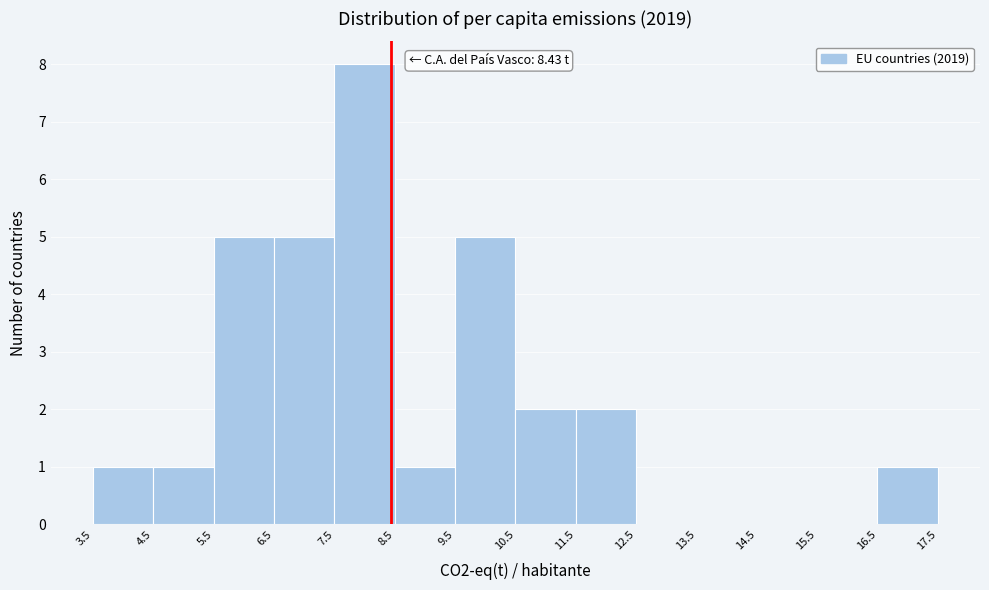

Over which range of the x-axis is the bar tallest?

7.5 to 8.5